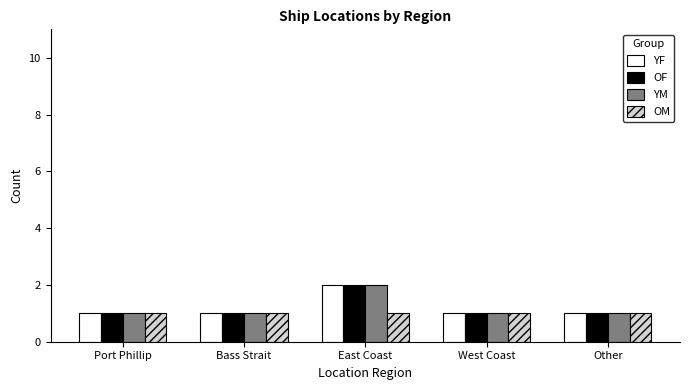

Reading right to left, list all the values displayed in this chart.

YF: 1	1	2	1	1
OF: 1	1	2	1	1
YM: 1	1	2	1	1
OM: 1	1	1	1	1